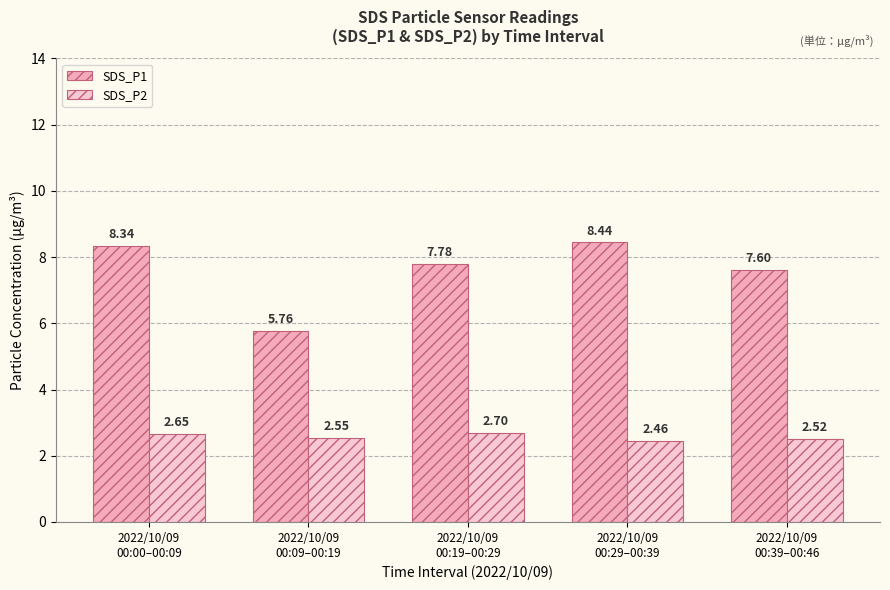

What is the maximum value for SDS_P2?

2.7